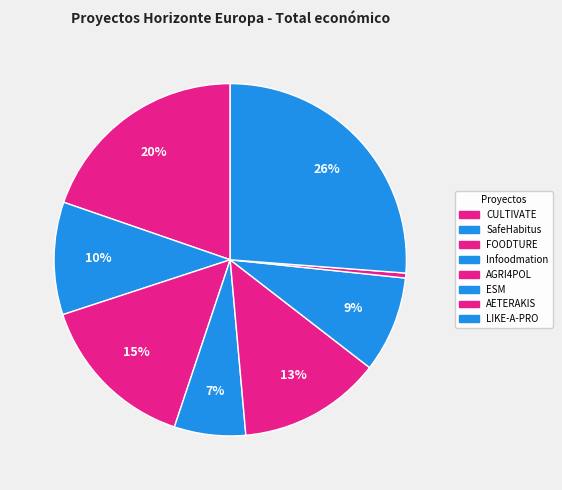

Rank the categories by value from lowest to highest.

AETERAKIS, Infoodmation, ESM, SafeHabitus, AGRI4POL, FOODTURE, CULTIVATE, LIKE-A-PRO